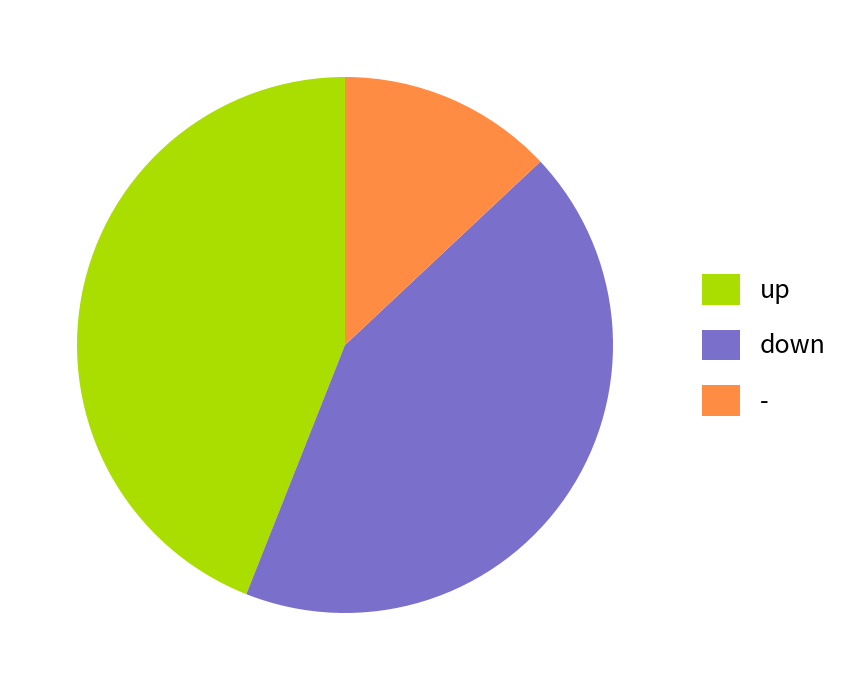

How many segments does this pie chart have?

3